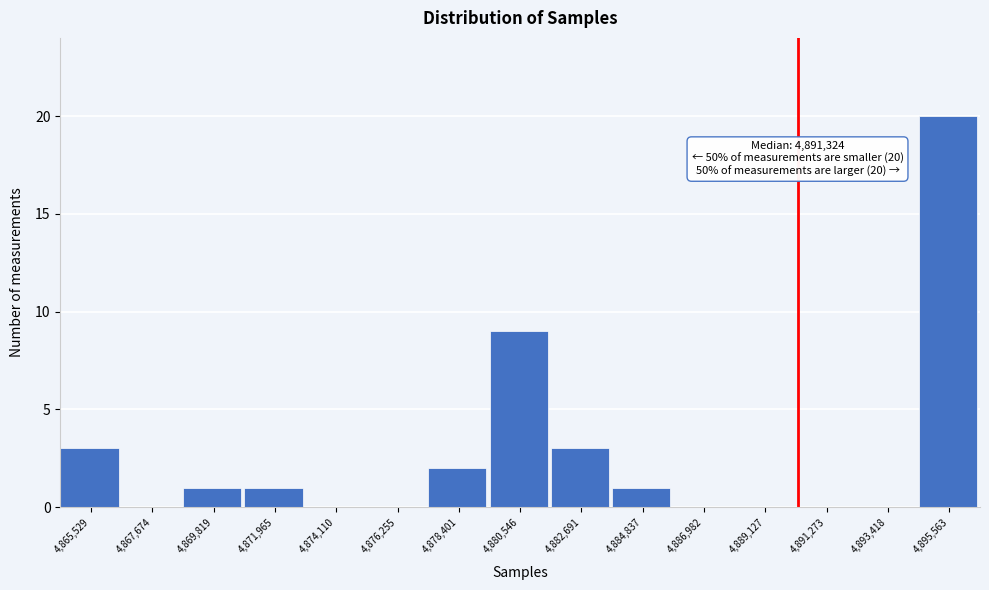

Reading left to right, transcribe all the data shown in this chart.

4,865,529=3	4,867,674=0	4,869,819=1	4,871,965=1	4,874,110=0	4,876,255=0	4,878,401=2	4,880,546=9	4,882,691=3	4,884,837=1	4,886,982=0	4,889,127=0	4,891,273=0	4,893,418=0	4,895,563=20